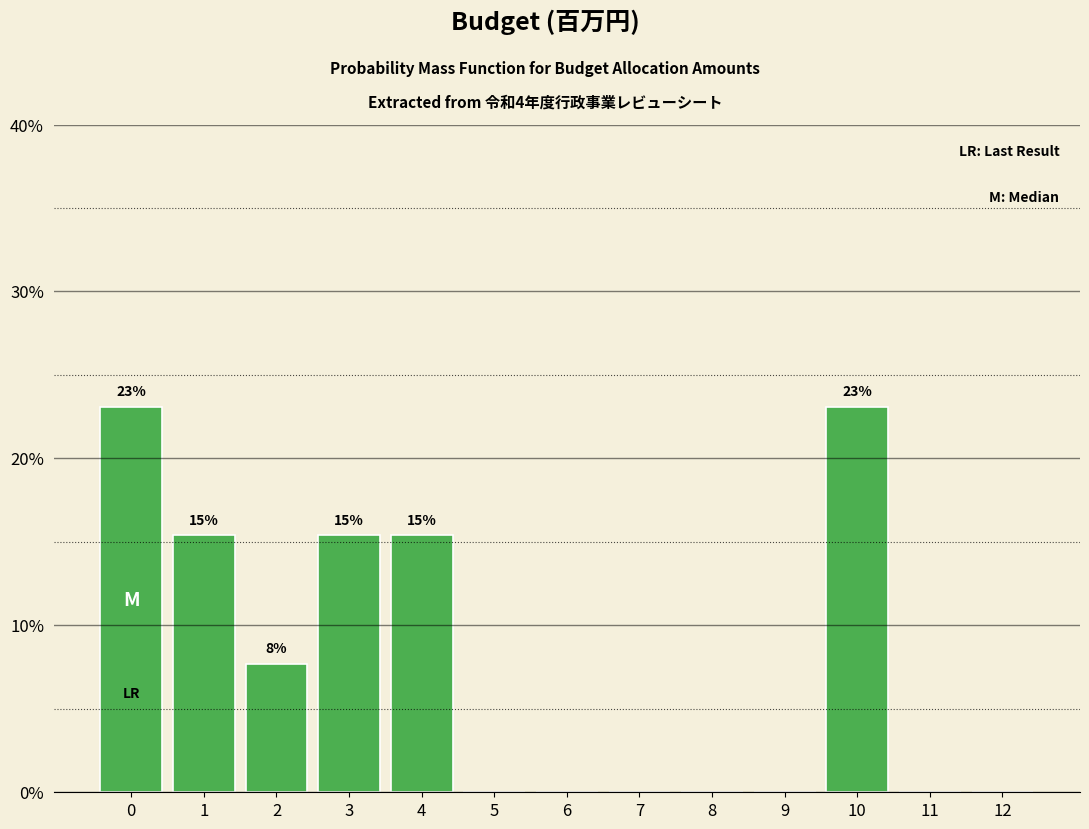

Reading left to right, list all the values displayed in this chart.

0=23.1	1=15.4	2=7.7	3=15.4	4=15.4	5=0.0	6=0.0	7=0.0	8=0.0	9=0.0	10=23.1	11=0.0	12=0.0